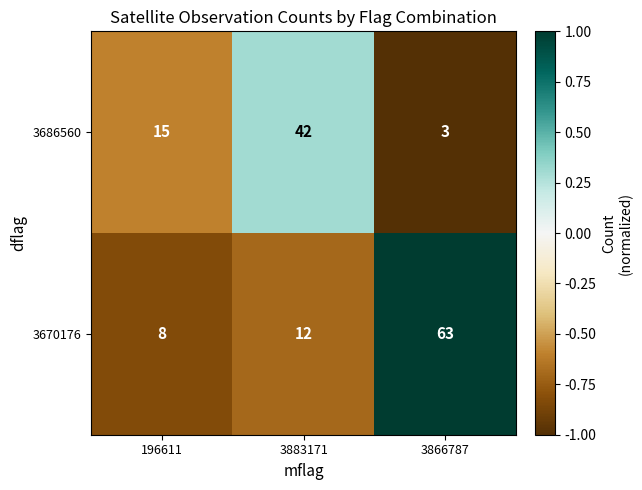

Reading left to right, transcribe all the data shown in this chart.

3686560: 15	42	3
3670176: 8	12	63